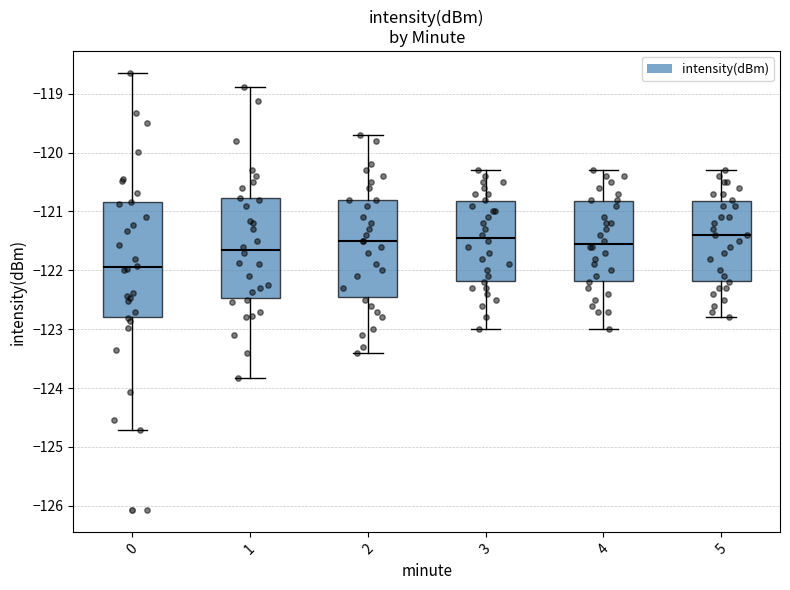

Which box's median line is the lowest?

0